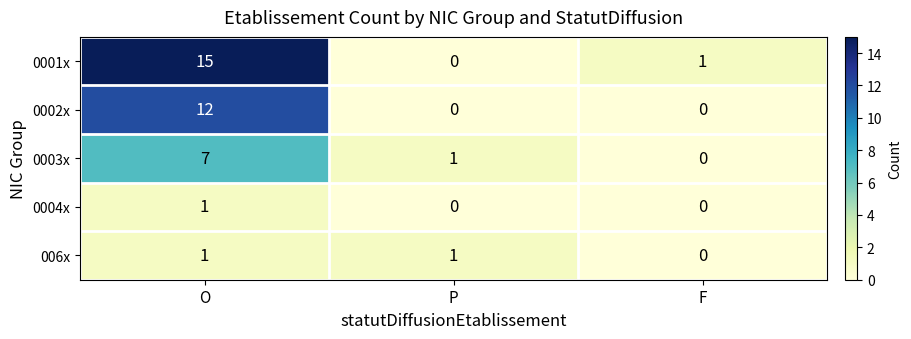

Between O and F, which series saw the biggest shift?

0001x